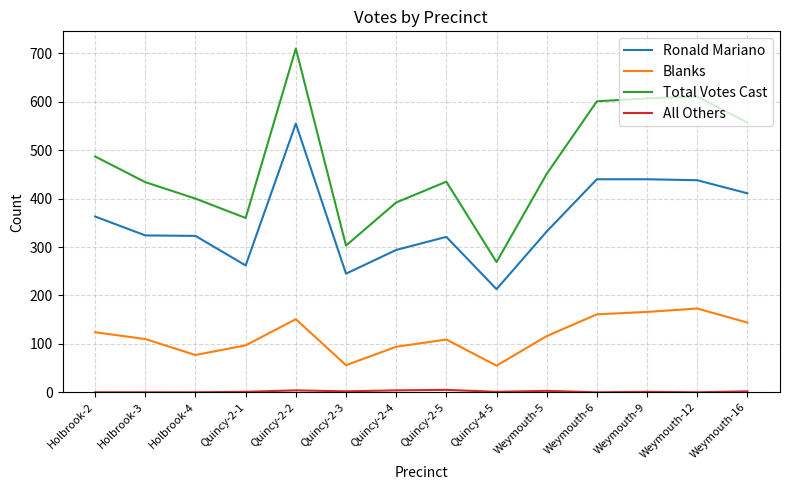

True or false: Blanks has a value of 56 at Quincy-2-3.

True